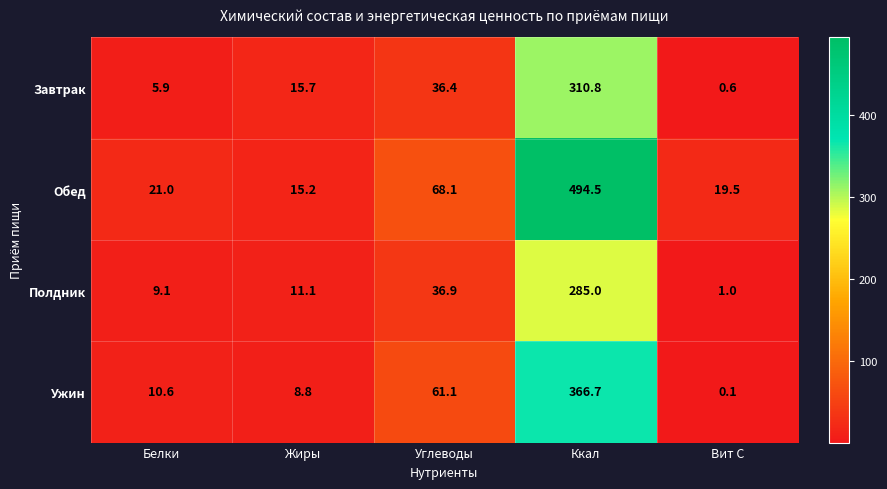

True or false: Полдник has a value of 1.0 at Вит С.

True